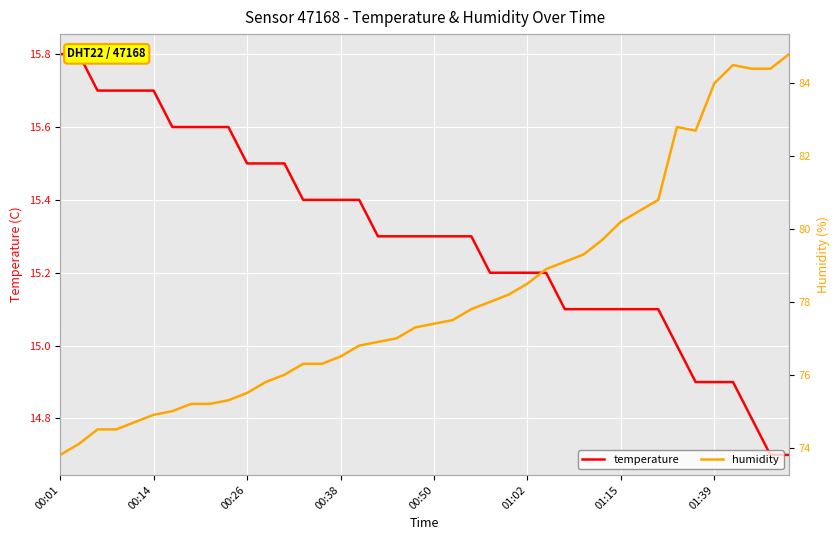

Is it true that humidity equals 40.8 at 39?

False